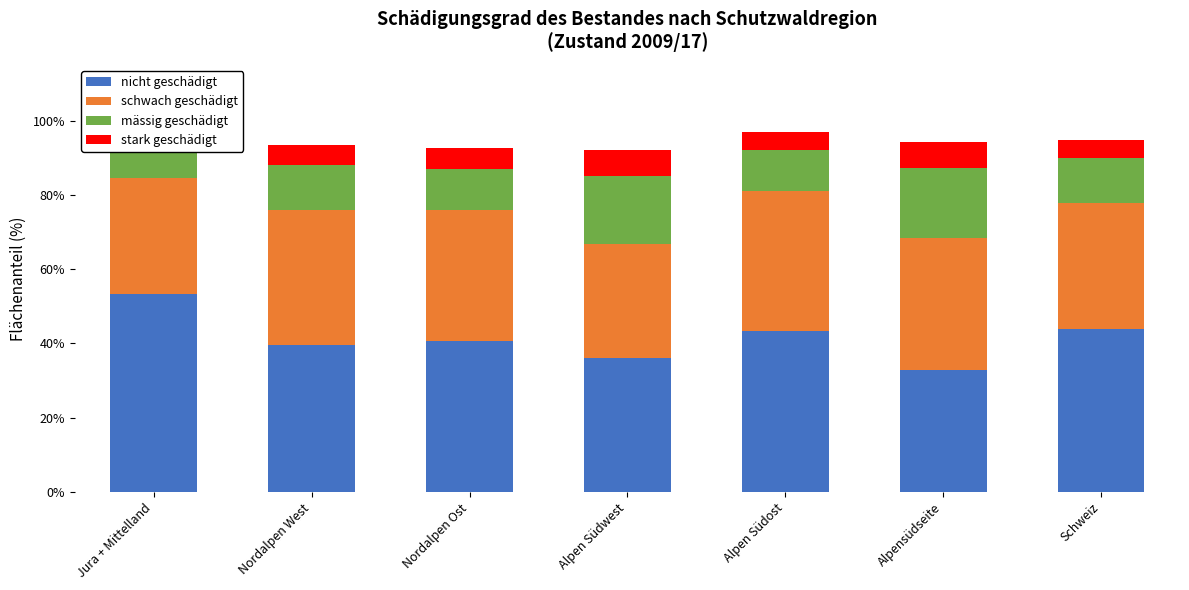

What is the sum of all stark geschädigt values?

37.6